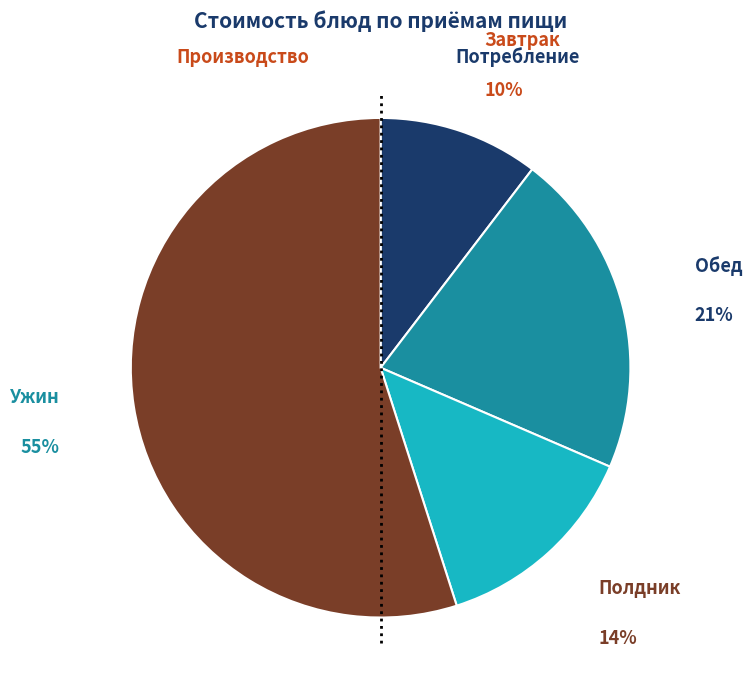

Is there any slice that represents more than half of the pie?

Yes